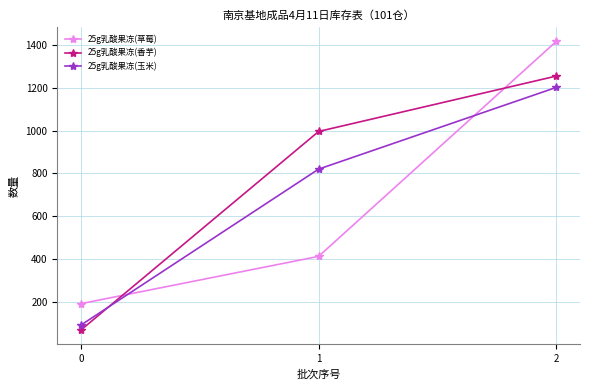

How many lines are shown in the chart?

3